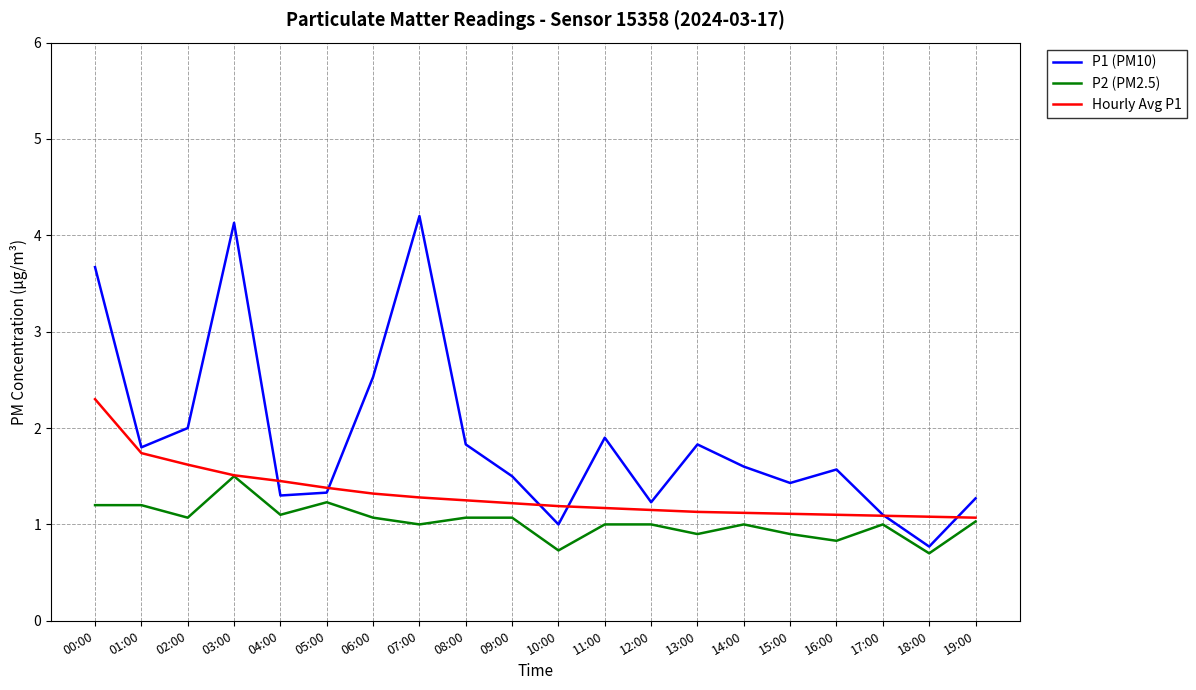

Which series has the widest spread of values?

P1 (PM10)